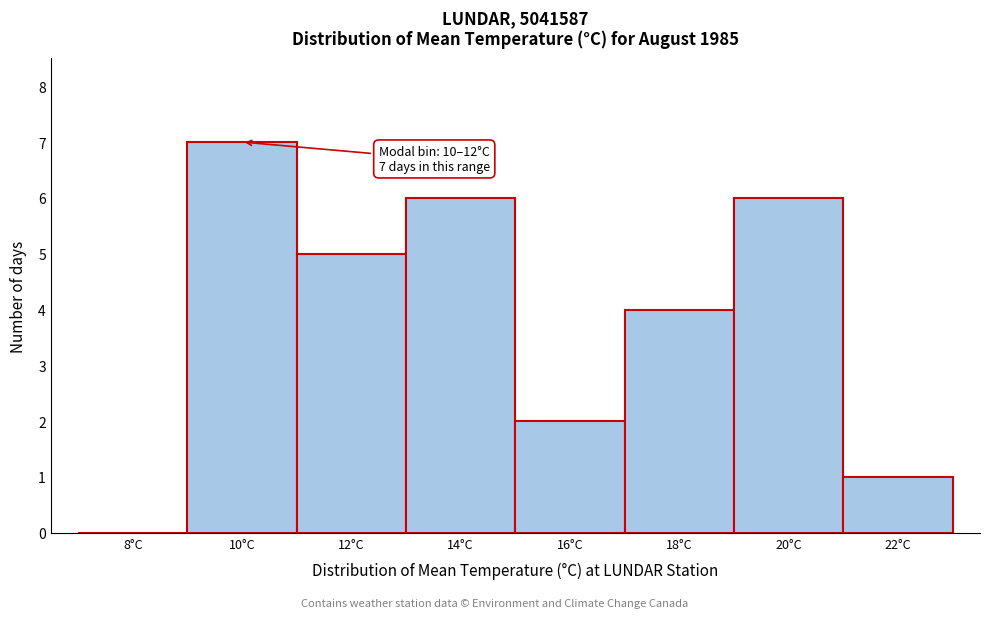

Reading right to left, transcribe all the data shown in this chart.

22°C=1	20°C=6	18°C=4	16°C=2	14°C=6	12°C=5	10°C=7	8°C=0